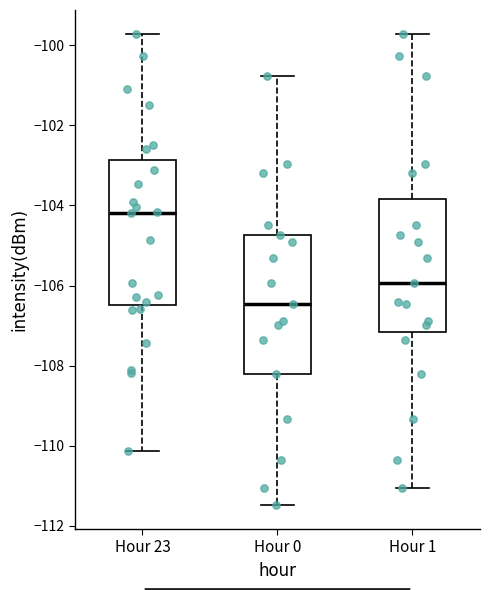

Reading left to right, transcribe this box plot: for each box, give where its median line is, the range the box spans, and where its two whiskers end, as read against the y-axis. The values are not printed on the chart, so give them approximately, as read against the axis.

Hour 23: median -104.2, box -106.4 to -102.8, whiskers -110.2 to -99.8
Hour 0: median -106.4, box -108.2 to -104.8, whiskers -111.4 to -100.8
Hour 1: median -106.0, box -107.2 to -103.8, whiskers -111.0 to -99.8